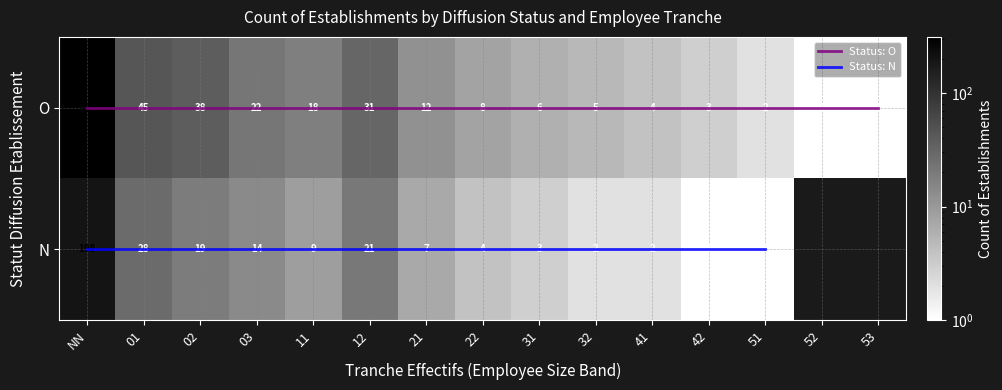

Rank the categories by value from highest to lowest.

O_NN, N_NN, O_01, O_02, O_12, N_01, O_03, N_12, N_02, O_11, N_03, O_21, N_11, O_22, N_21, O_31, O_32, O_41, N_22, O_42, N_31, O_51, N_32, N_41, O_52, O_53, N_42, N_51, N_52, N_53